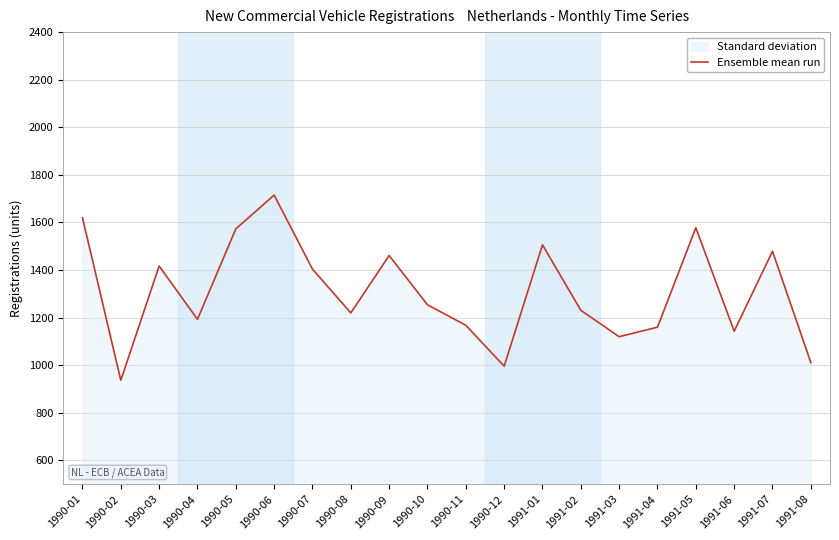

At which category does the chart reach its peak across all series?

1990-06